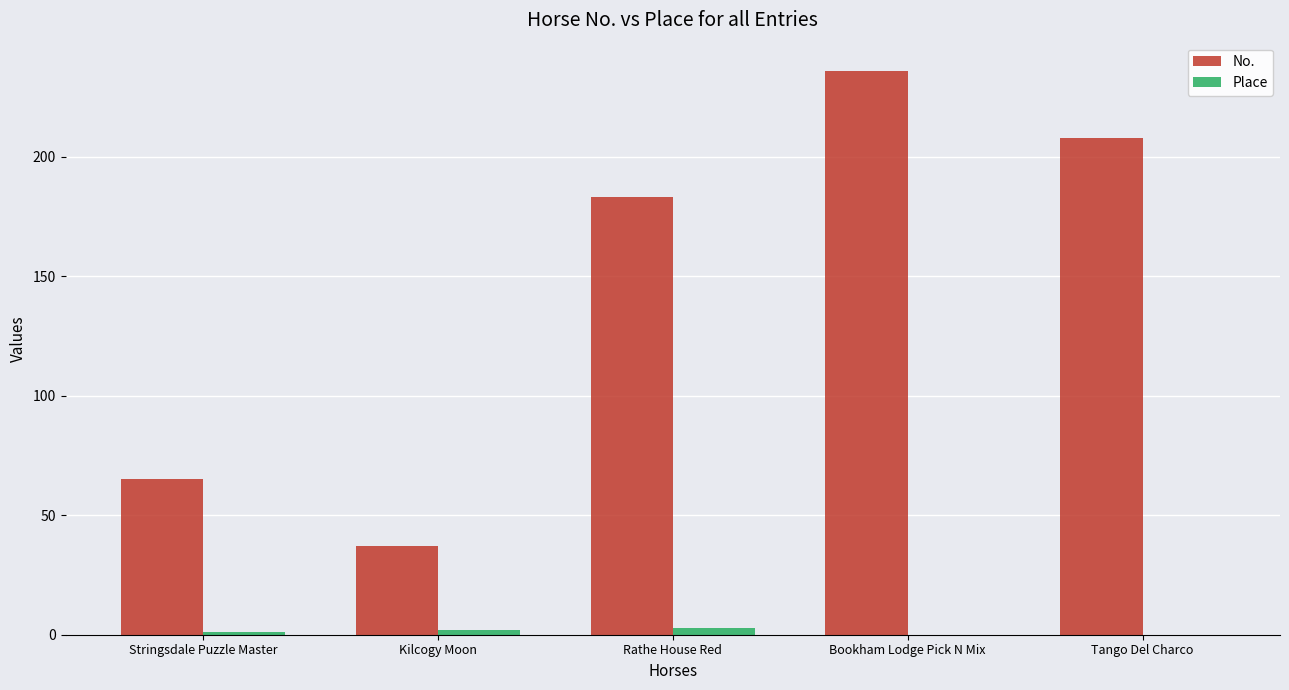

Which series has the largest total across all categories?

No.